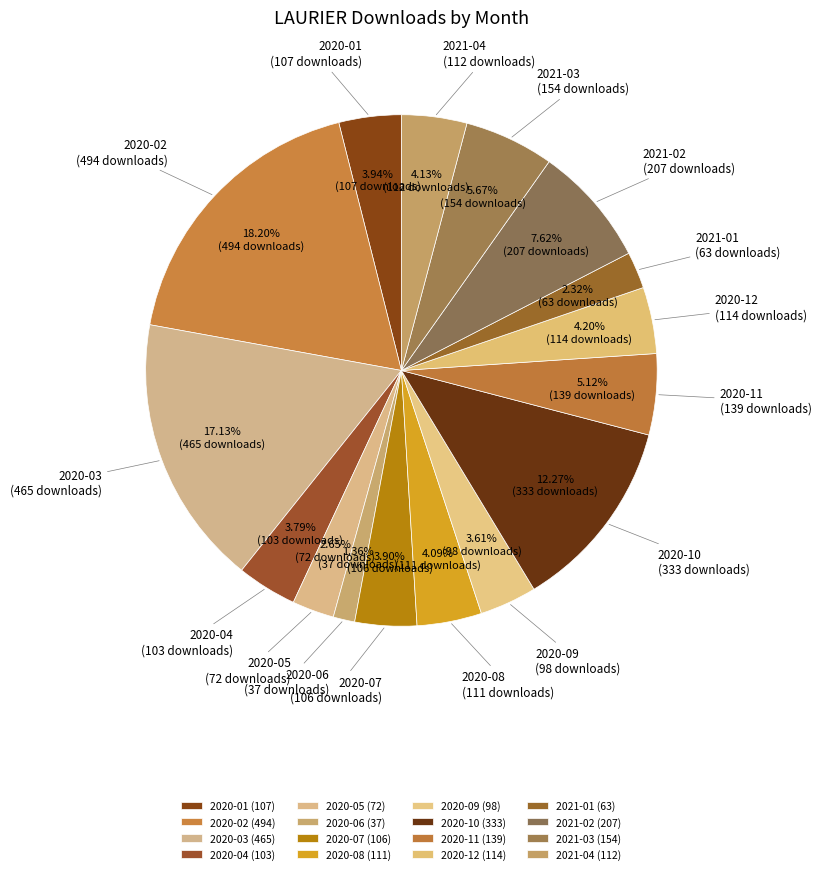

How many slices are in this pie chart?

16